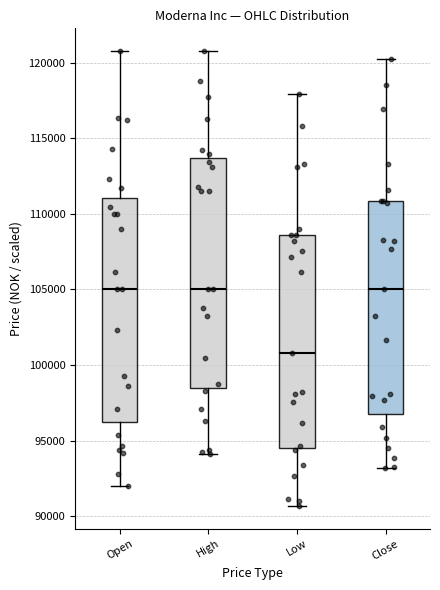

Which box's median line is the lowest?

Low